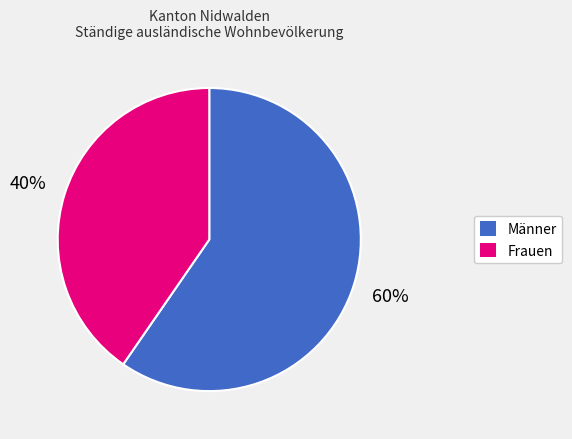

To the nearest percent, what is the combined percentage of Männer and Frauen?

100%